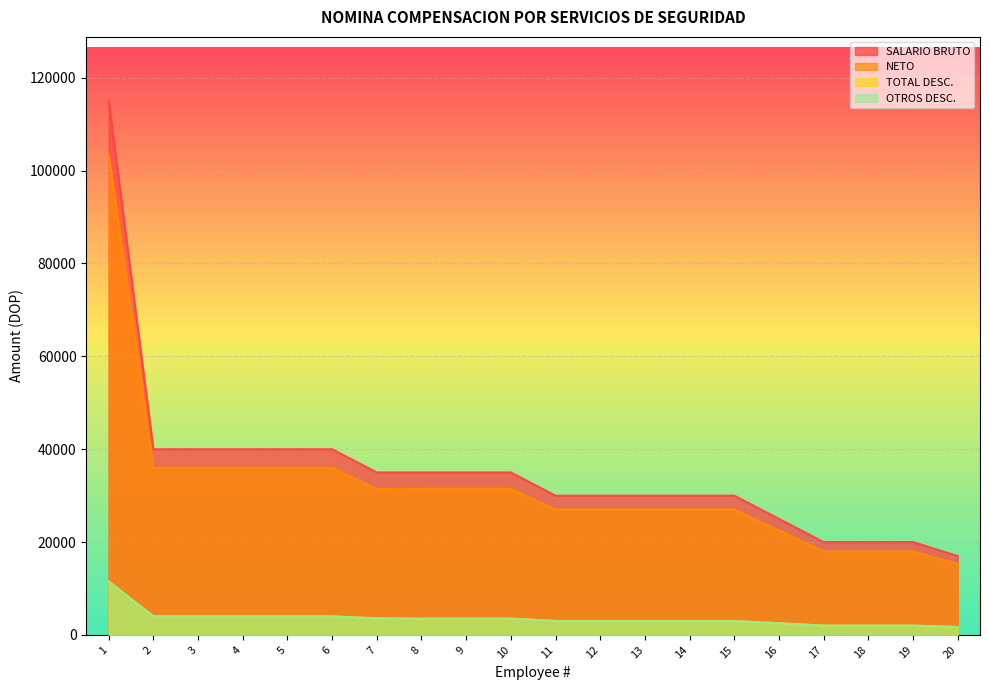

True or false: OTROS DESC. and TOTAL DESC. intersect in this chart.

False